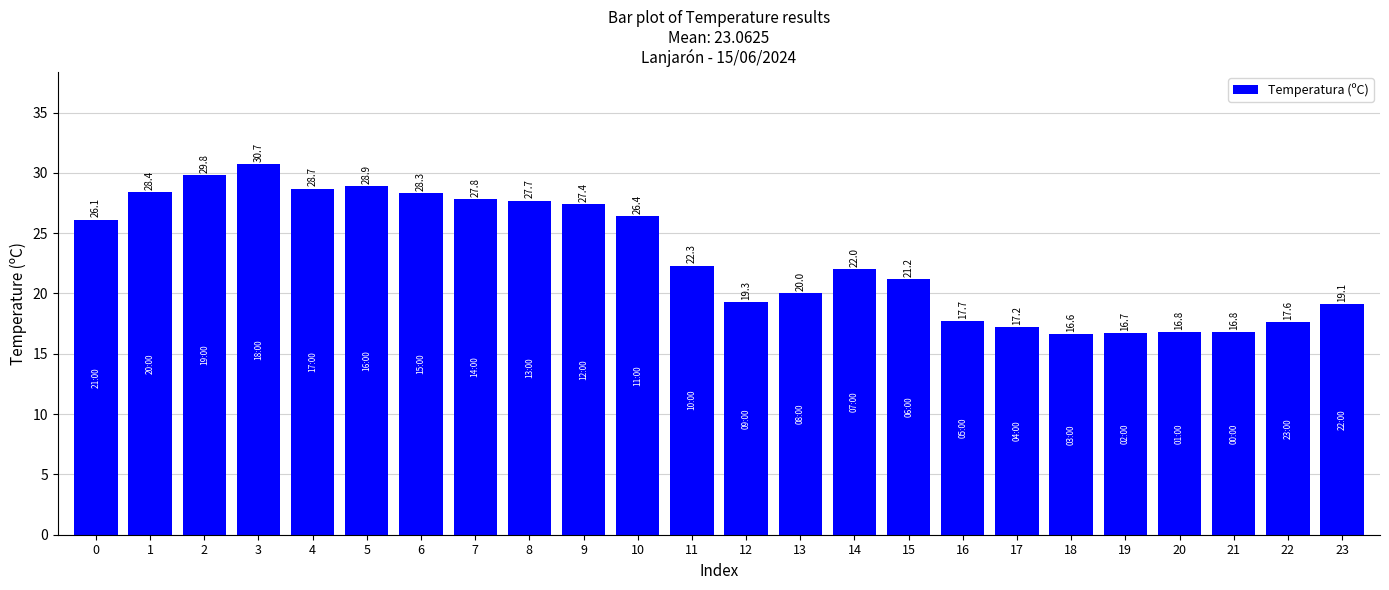

How many data points are less than 22?

11